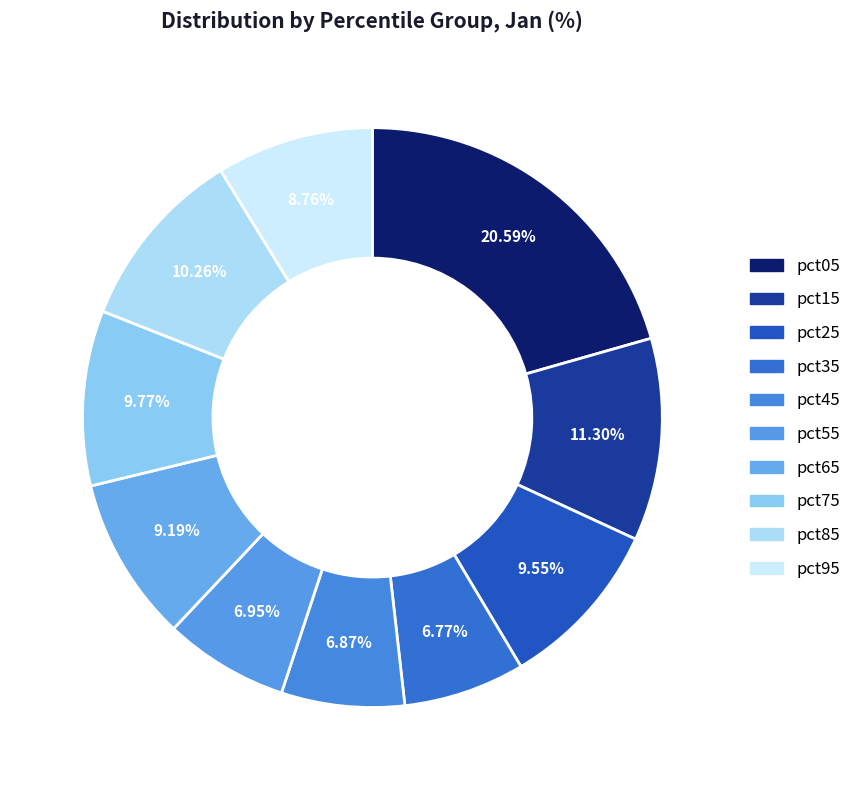

How many slices are in this pie chart?

10